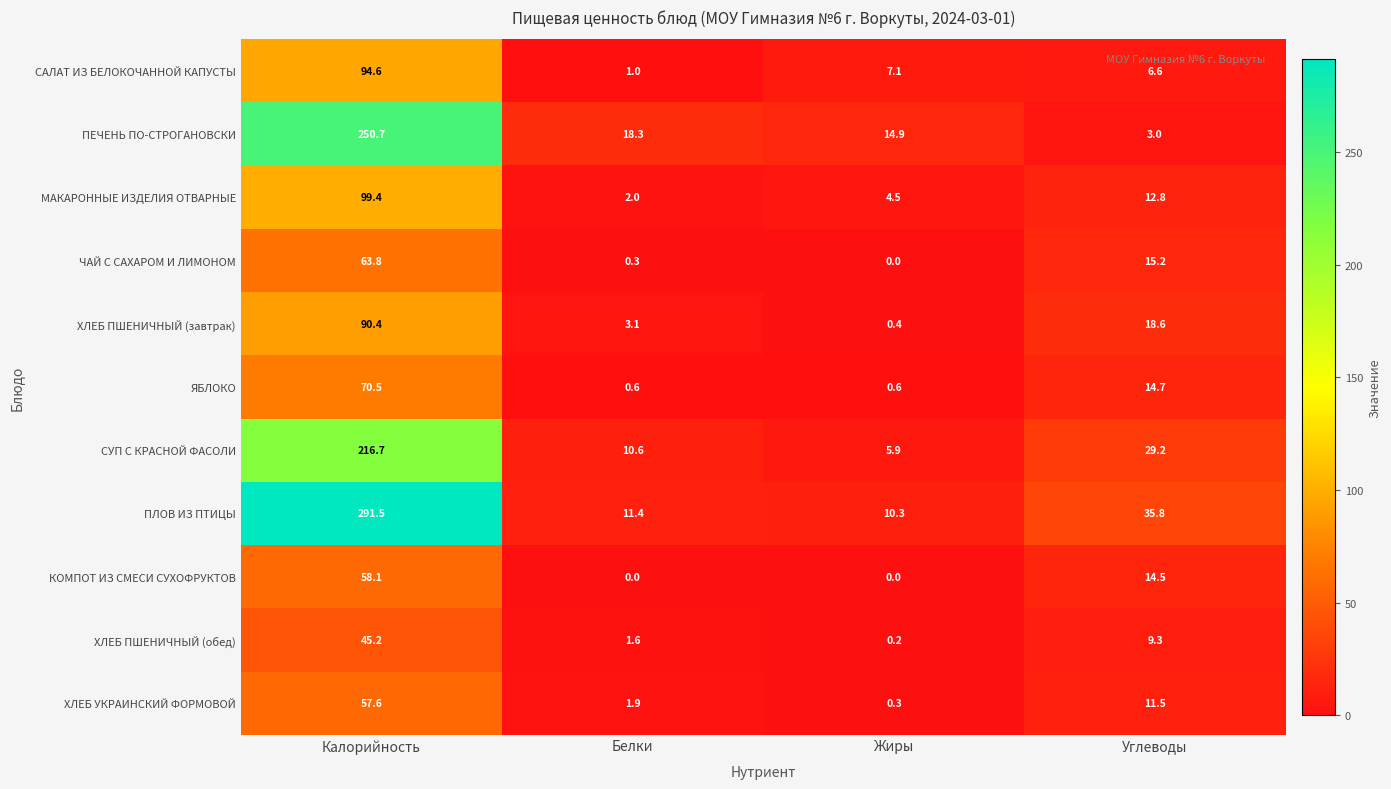

What is the difference between the maximum and minimum values in the КОМПОТ ИЗ СМЕСИ СУХОФРУКТОВ series?

58.1